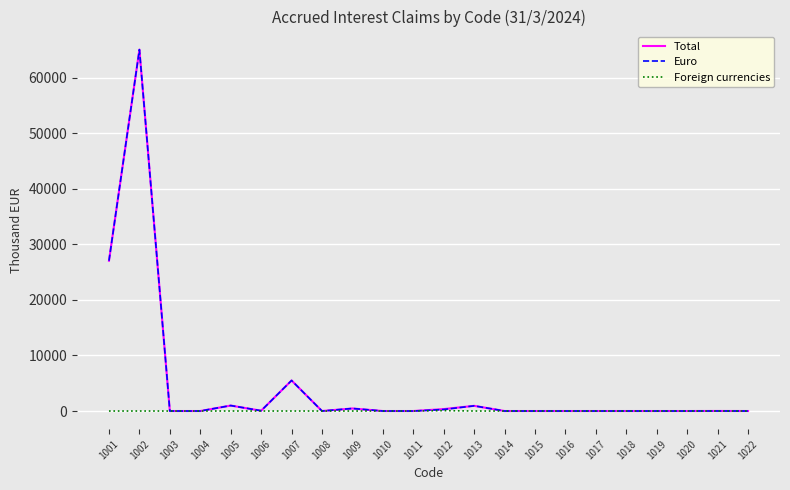

At how many categories does at least one series exceed 14382?

2